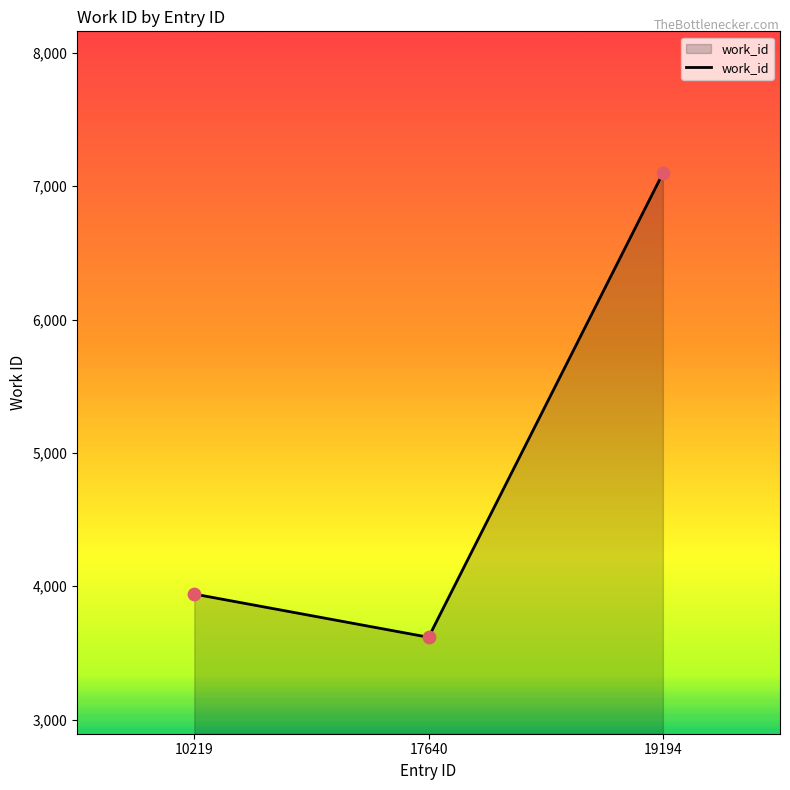

What is the ratio of the value at 17640 to the value at 10219?

0.9